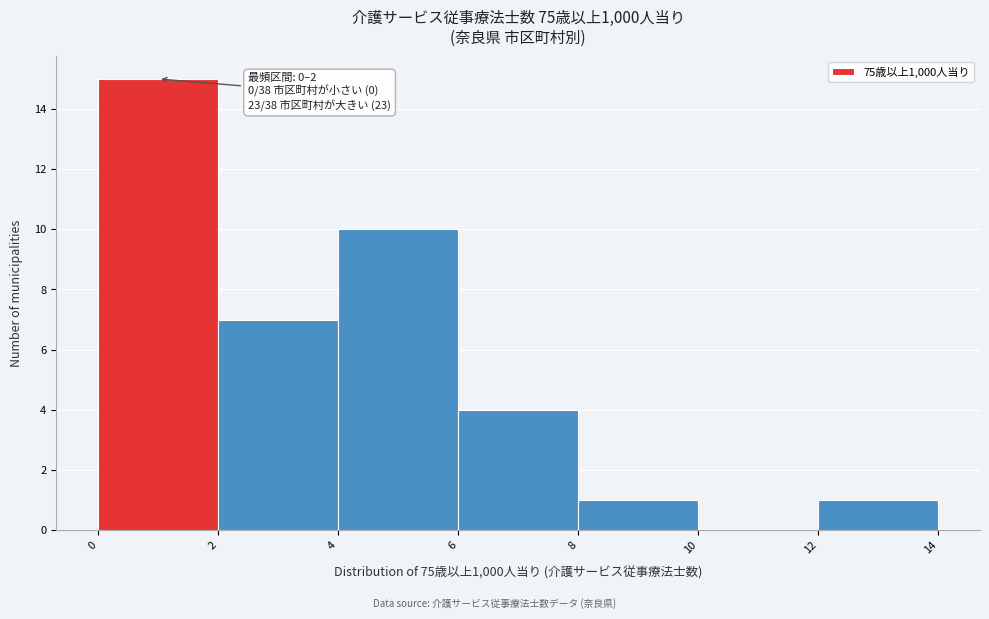

Over which range of the x-axis is the bar tallest?

0 to 2